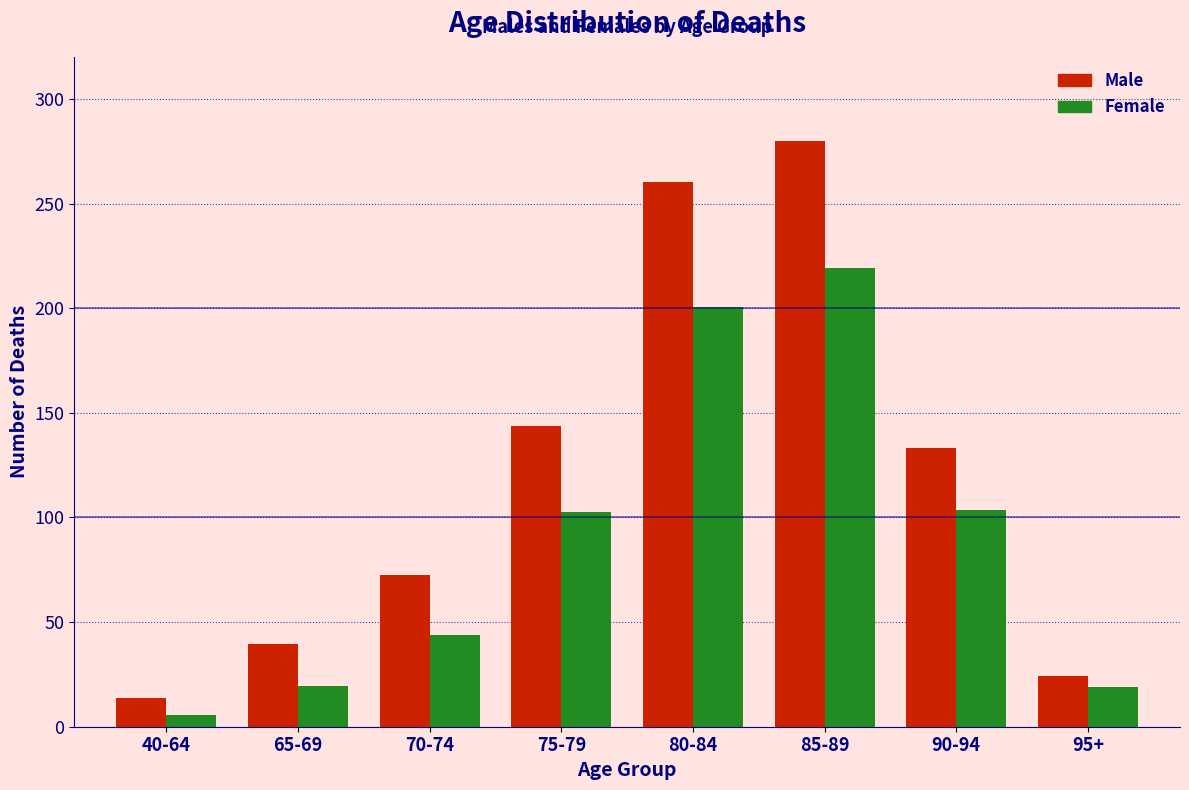

Which series has the widest spread of values?

Male